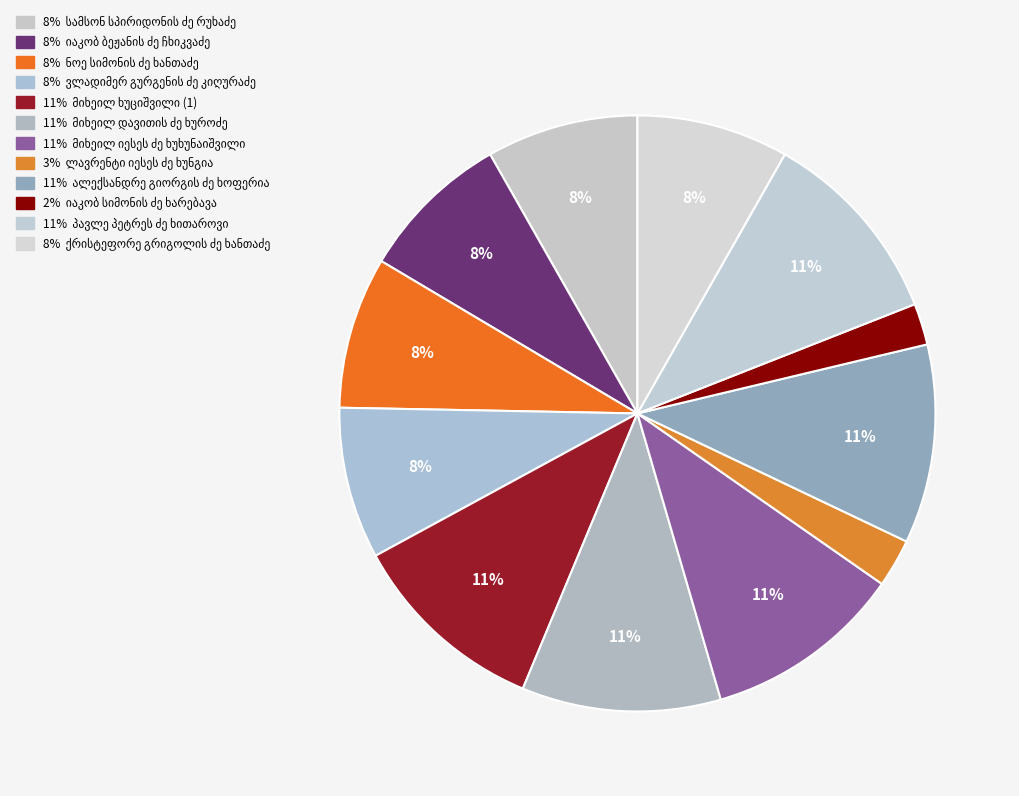

To the nearest percent, what is the difference between the largest and smallest slice percentages?

9%